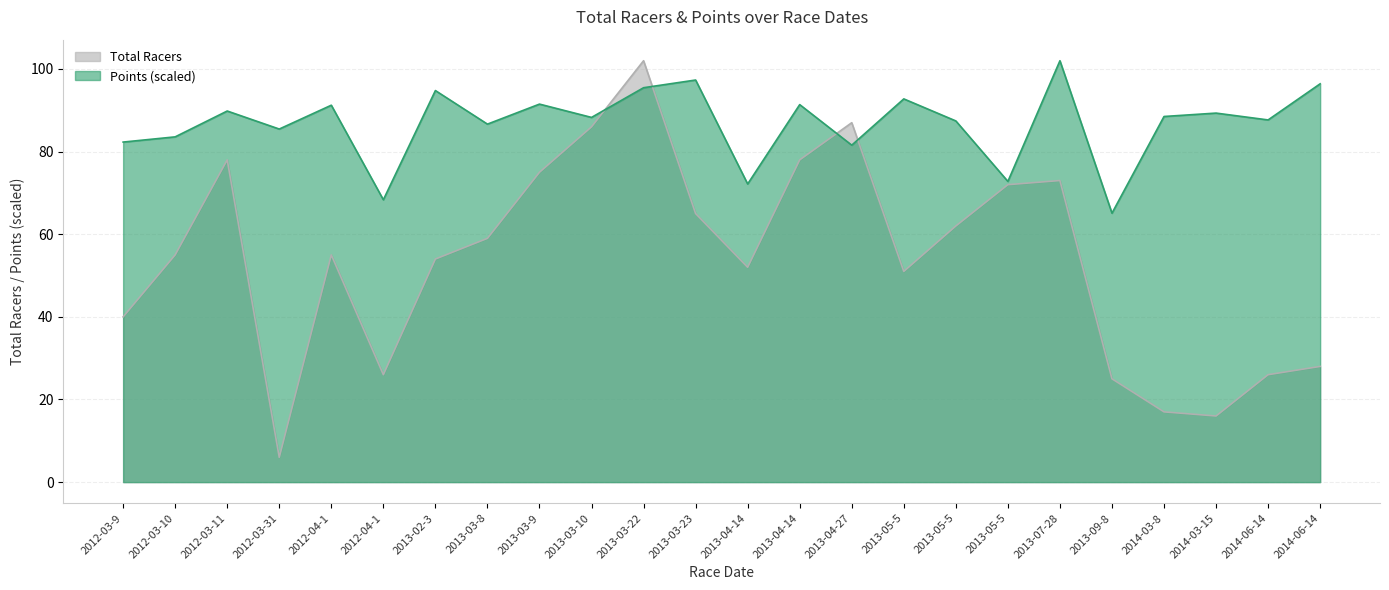

At which category does Total Racers reach its first local valley?

2012-03-31